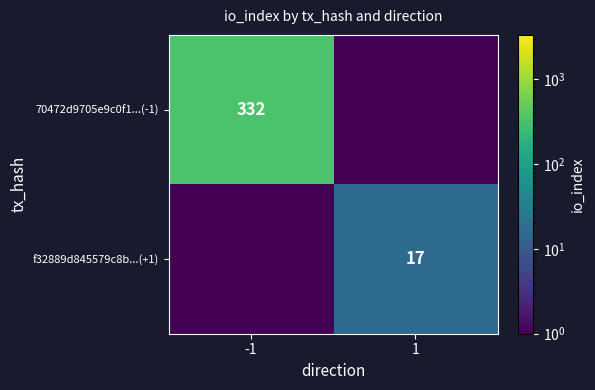

Is it true that 70472d9705e9c0f1...(-1) equals 332.0 at -1?

True